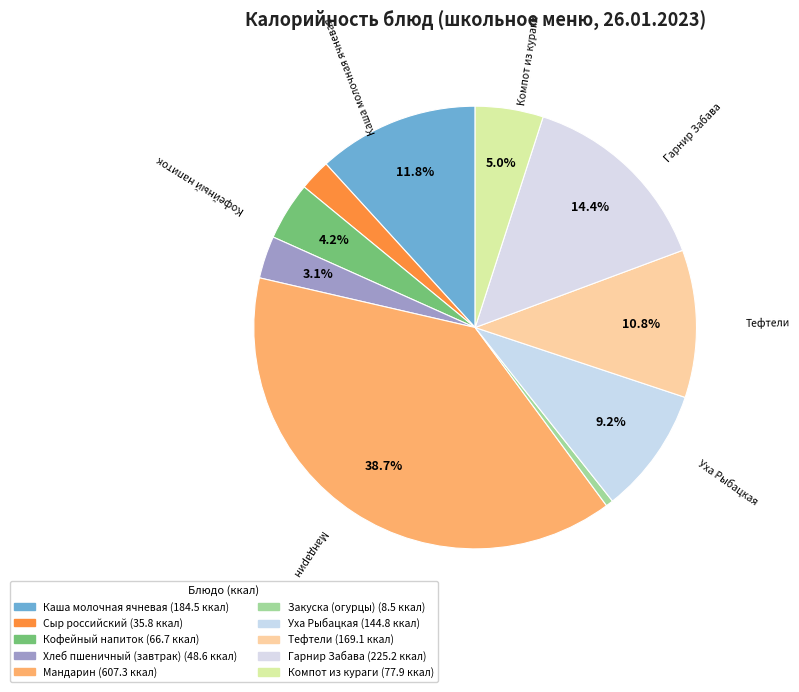

To the nearest percent, what is the difference between the largest and smallest slice percentages?

38%